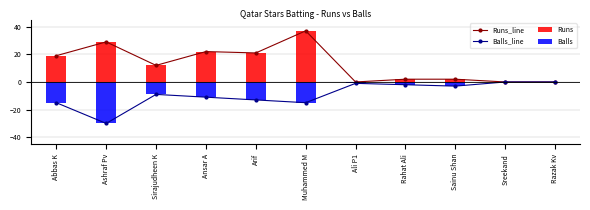

What is the sum of all Balls_line values?

-99